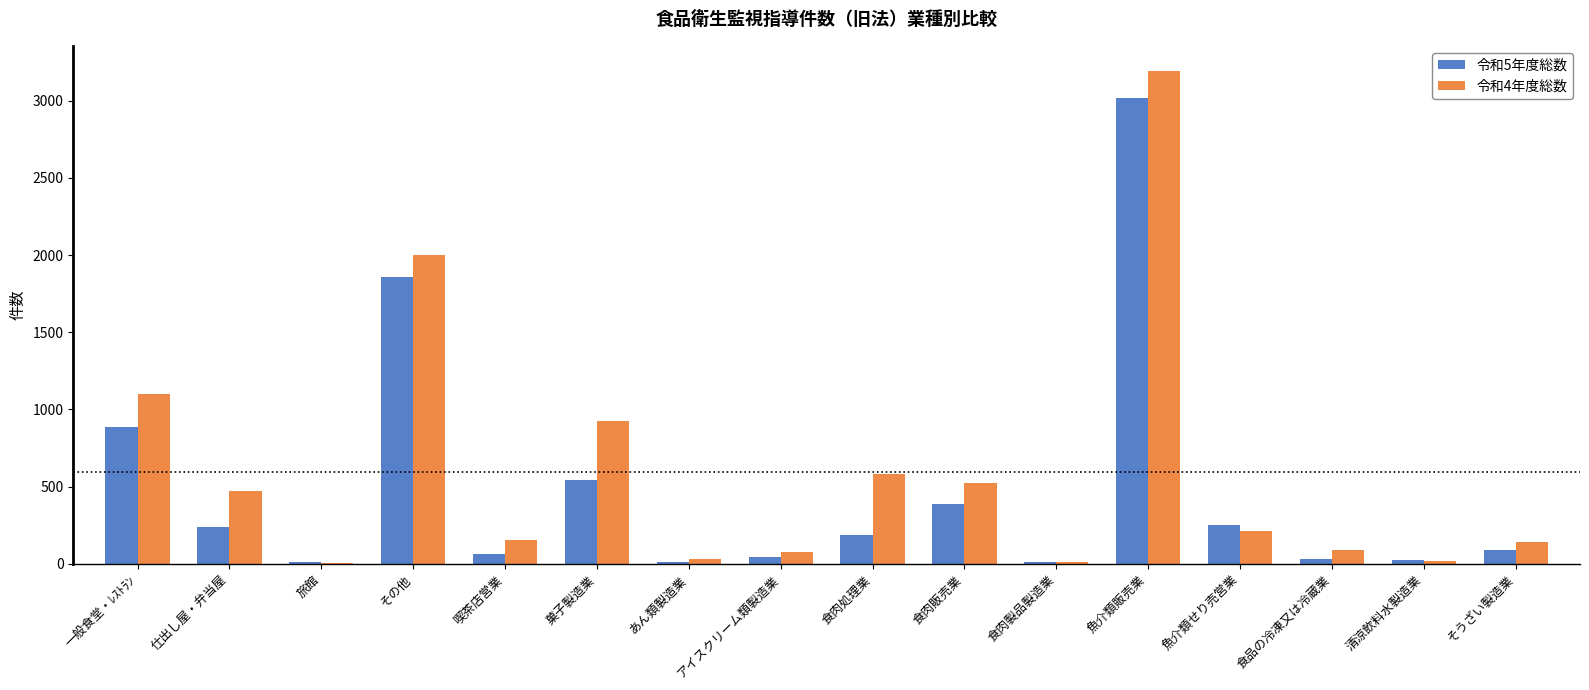

Which series changed the most between 旅館 and 食品の冷凍又は冷蔵業?

令和4年度総数